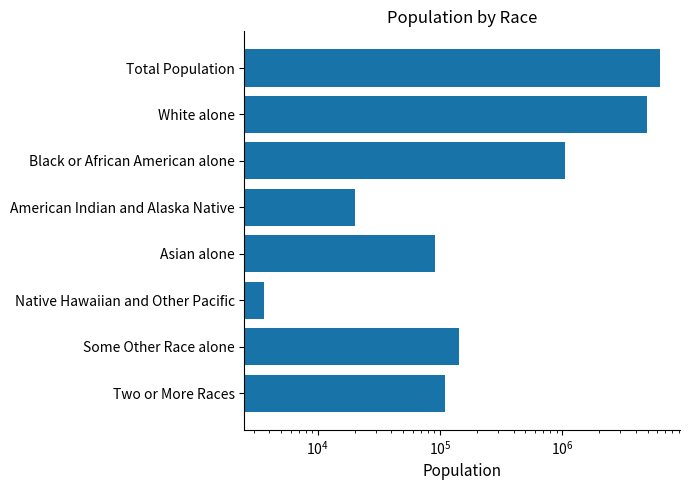

Is it true that the value at Two or More Races is 110009?

True